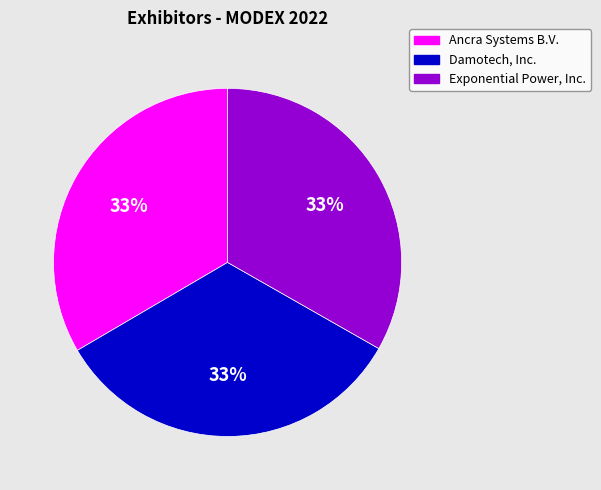

Count the number of slices in the pie.

3